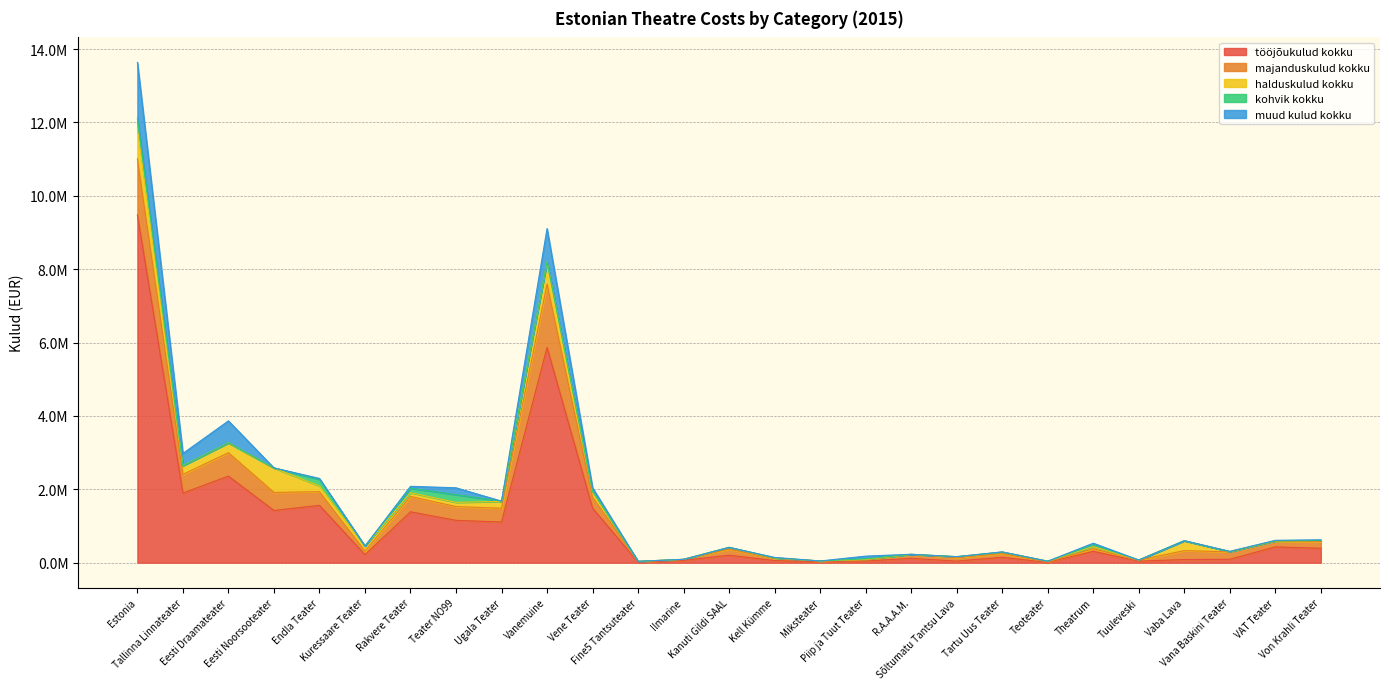

The muud kulud kokku series shows 1041471 at Ugala Teater. True or false?

False